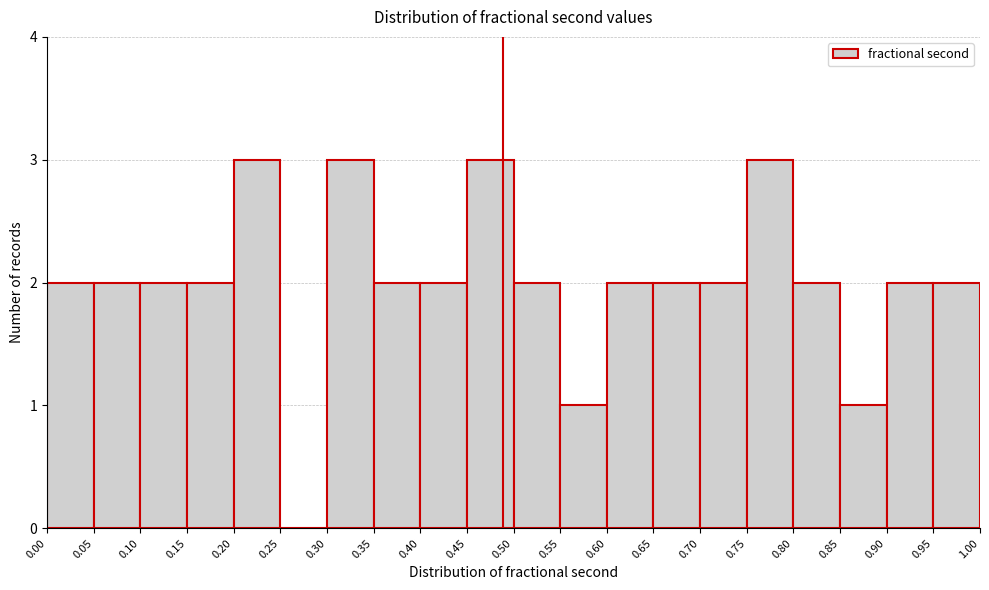

How tall is the bar that spans 0.10 to 0.15 on the x-axis? The values are not printed on the chart, so give them approximately, as read against the axis.

2